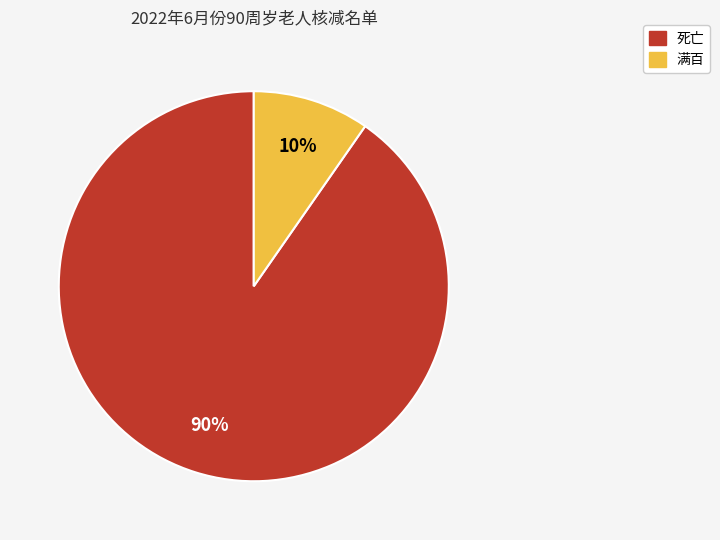

Combined, do 满百 and 死亡 account for over 50%?

Yes